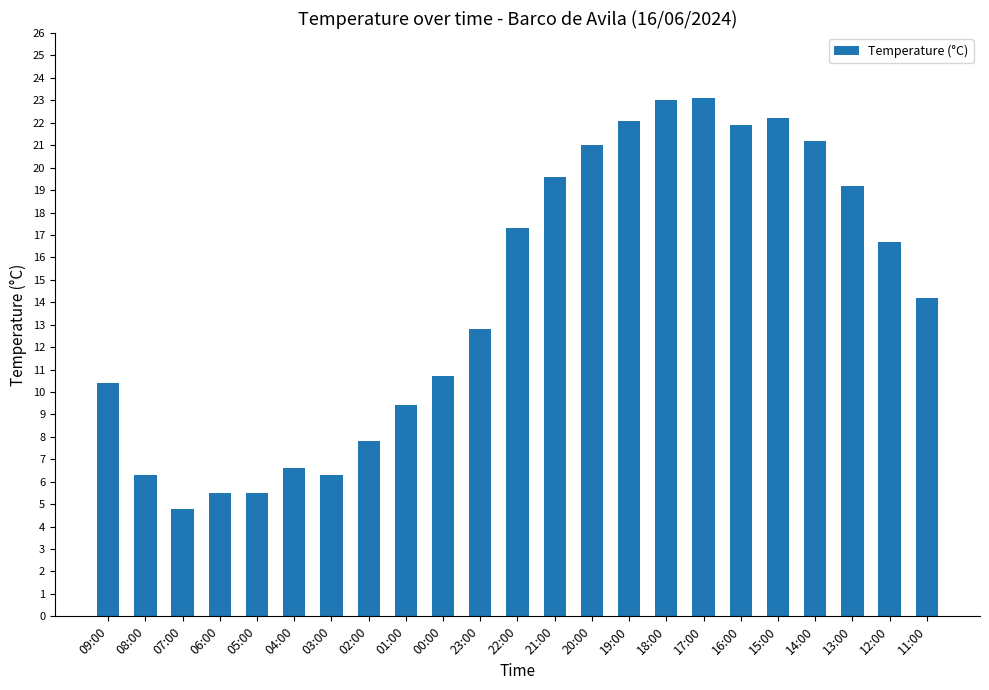

What is the difference between the maximum and minimum values?

18.3